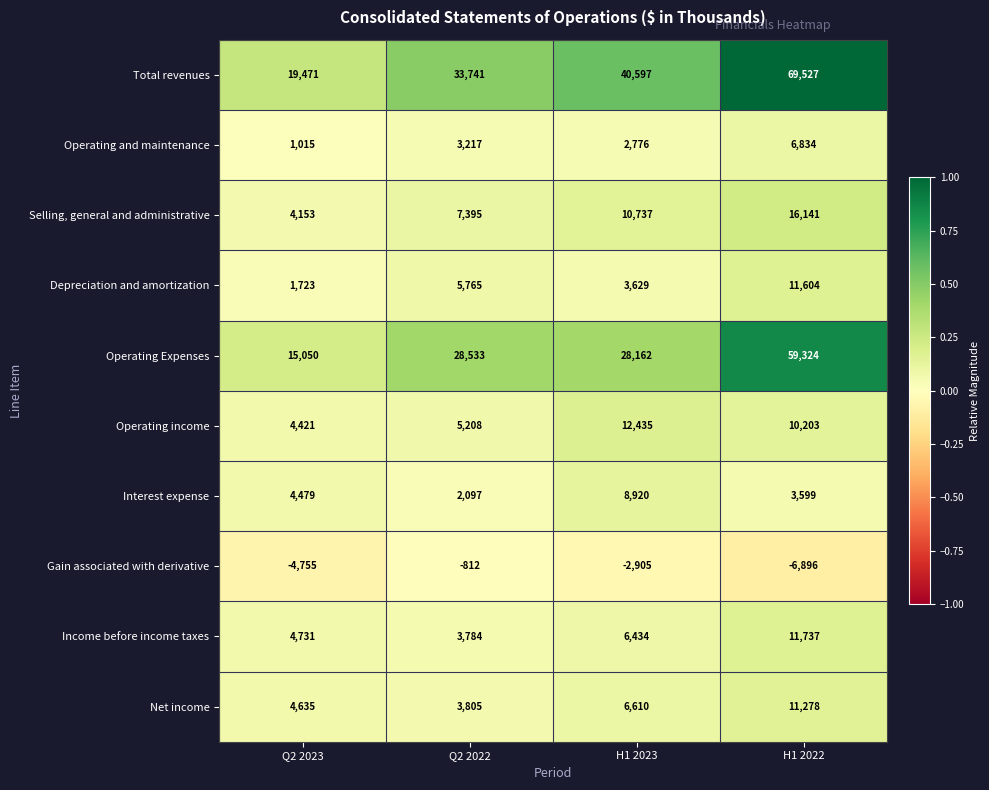

True or false: Operating and maintenance has a value of 255 at Q2 2023.

False